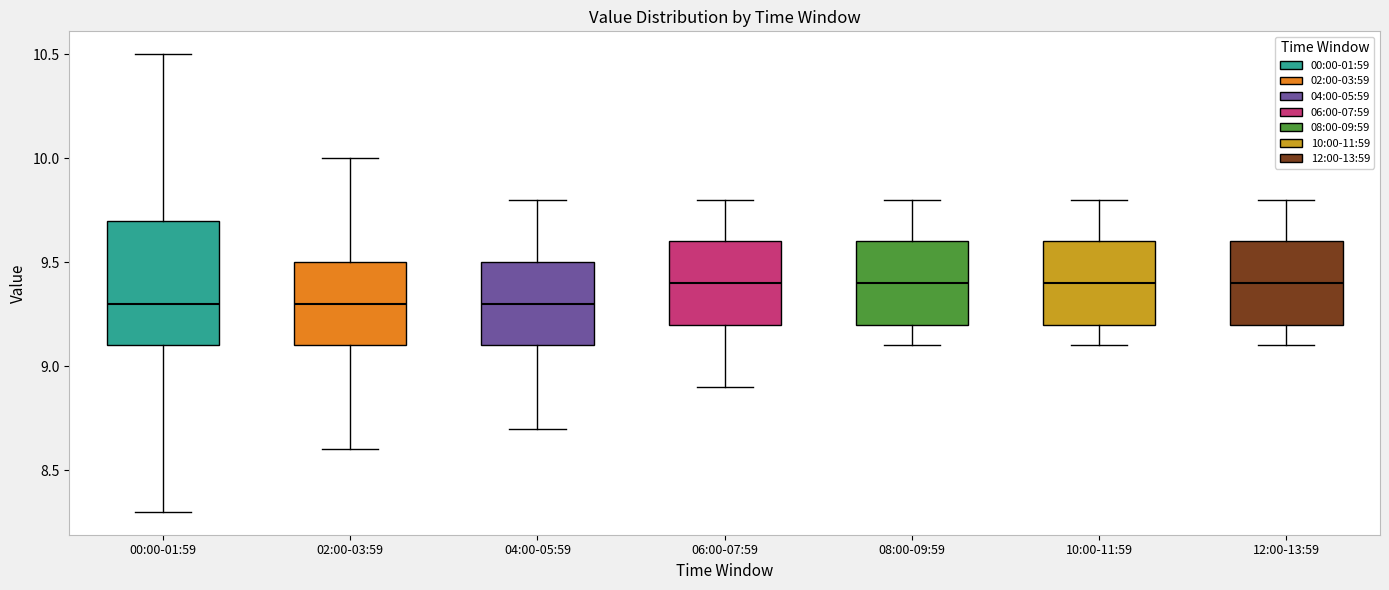

Where is the upper edge of the box for 12:00-13:59 on the y-axis? The values are not printed on the chart, so give them approximately, as read against the axis.

9.6